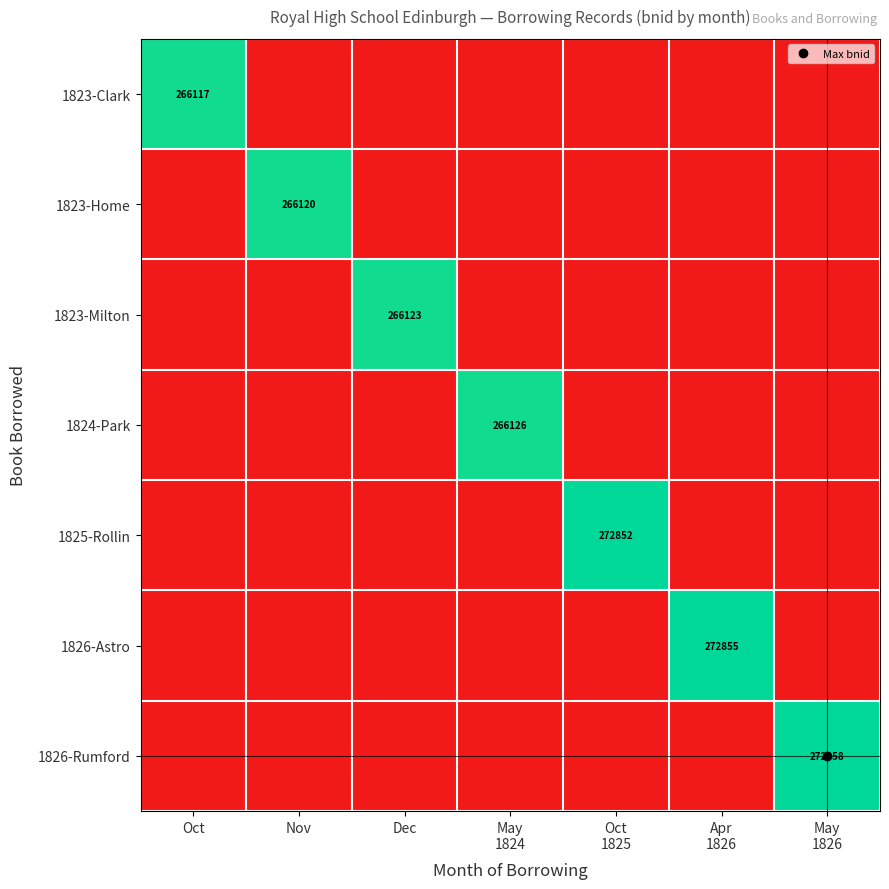

True or false: 1823-Milton has a value of 1.5 at Dec.

False